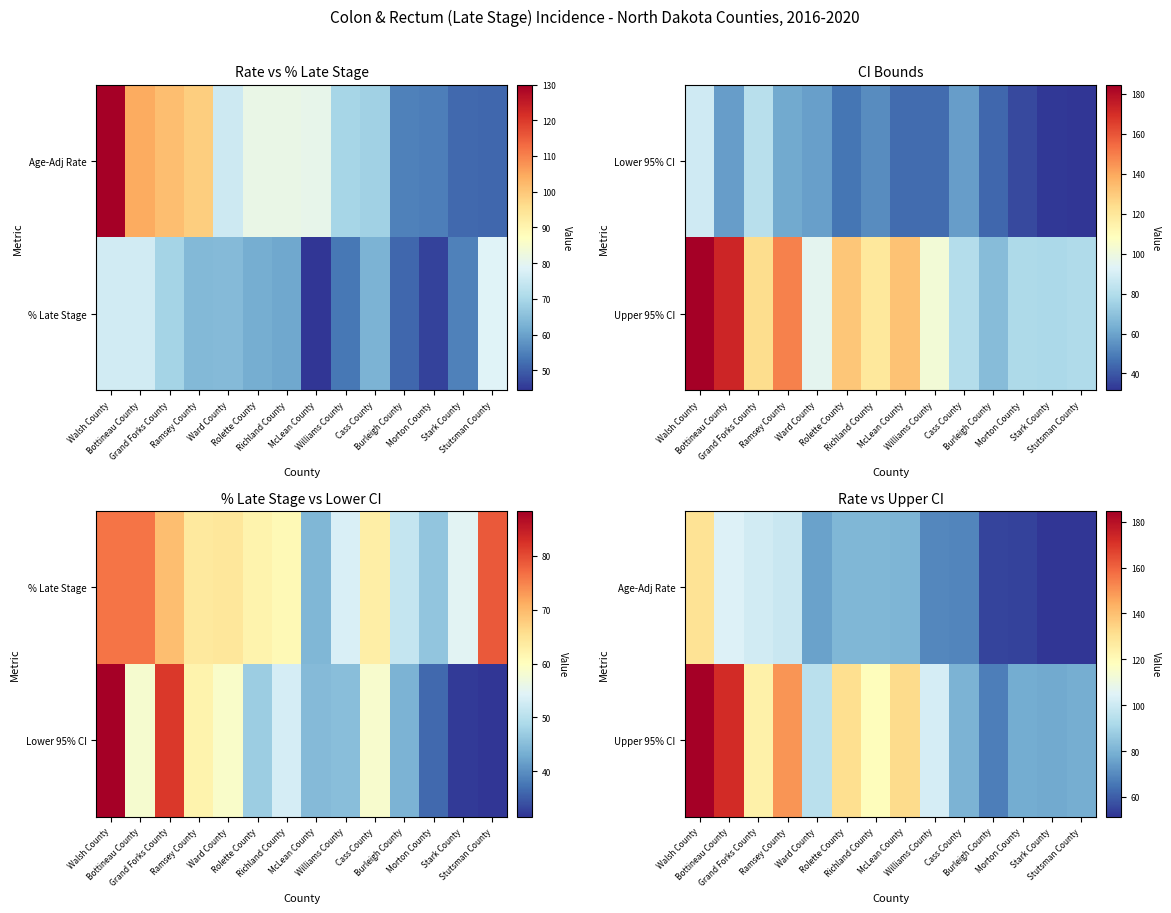

The value of Age-Adj Rate at McLean County is 80.6. True or false?

True